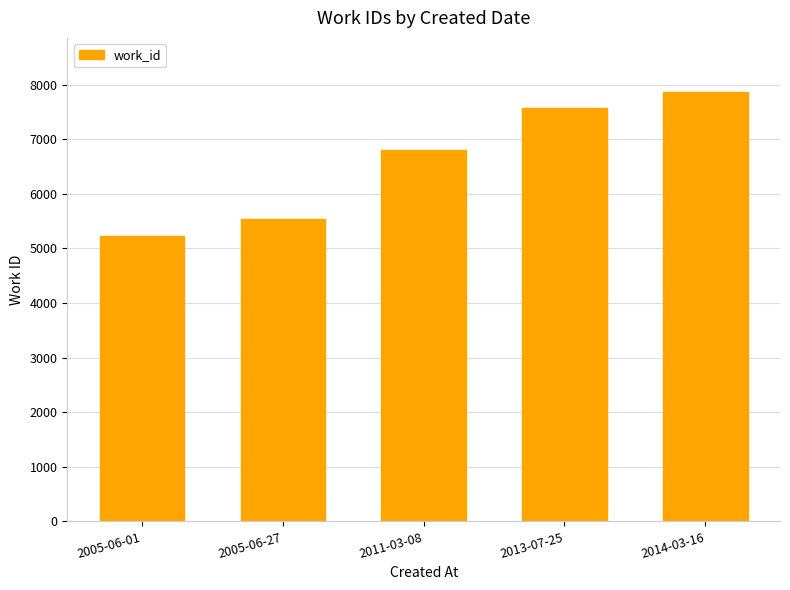

Which category has the lowest value across all series?

2005-06-01